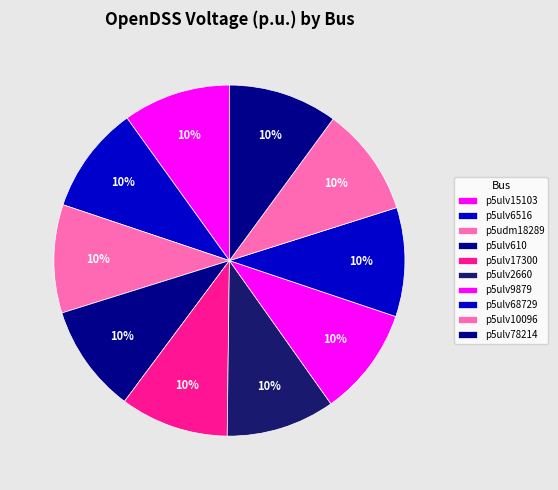

Rank the categories by value from lowest to highest.

p5ulv15103, p5ulv6516, p5udm18289, p5ulv610, p5ulv17300, p5ulv2660, p5ulv9879, p5ulv68729, p5ulv10096, p5ulv78214